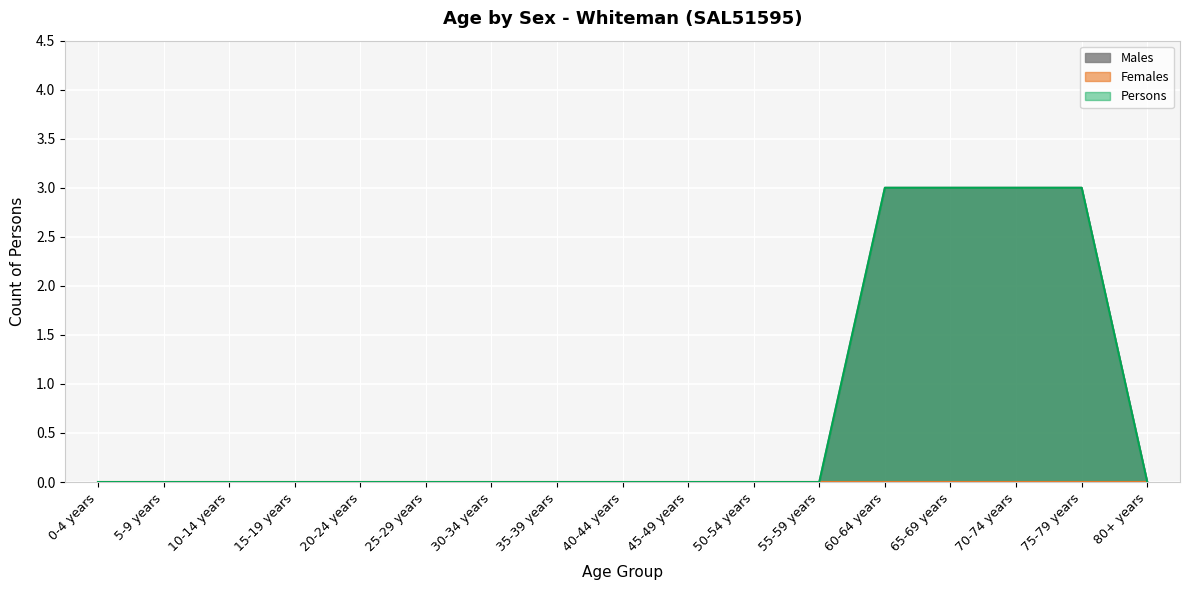

Reading left to right, transcribe all the data shown in this chart.

Males: 0	0	0	0	0	0	0	0	0	0	0	0	3	3	3	3	0
Persons: 0	0	0	0	0	0	0	0	0	0	0	0	3	3	3	3	0